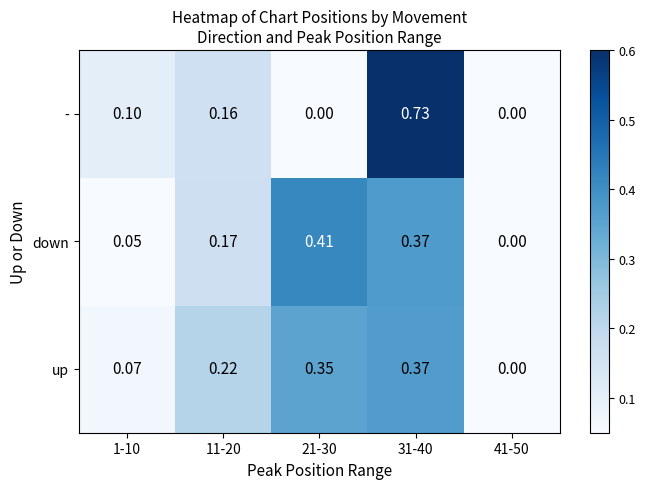

Rank the series by their maximum value, from highest to lowest.

-, down, up